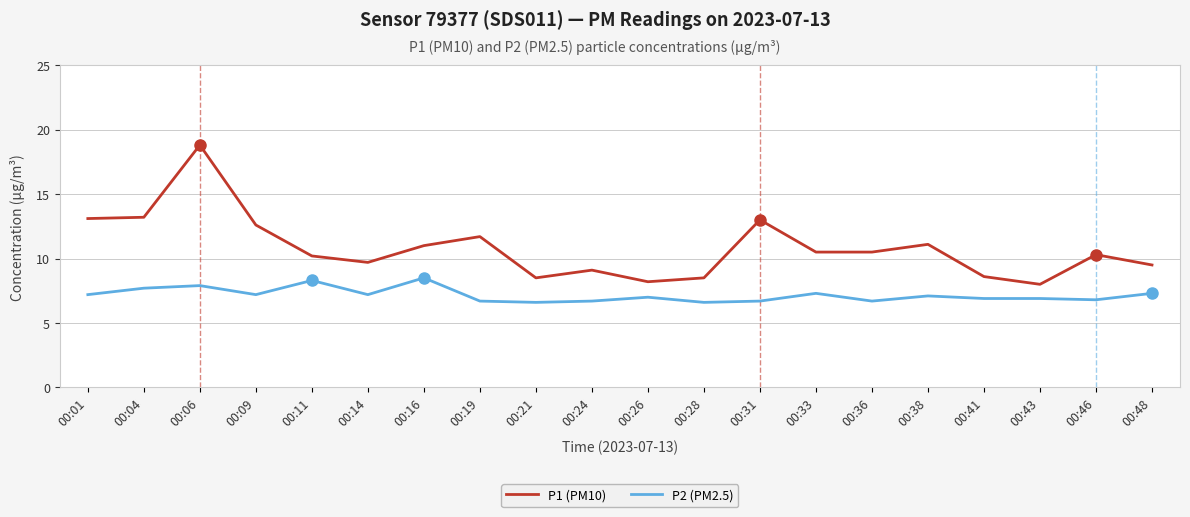

At how many categories does at least one series exceed 17?

1